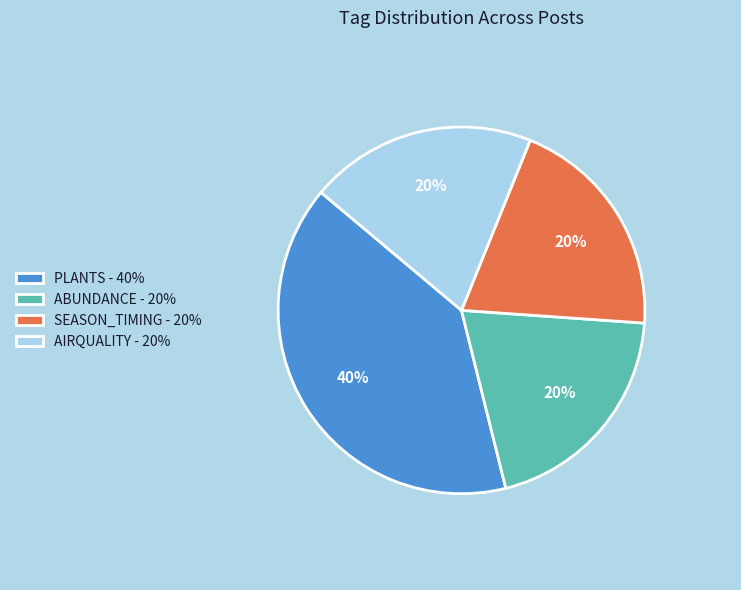

True or false: PLANTS - 40% accounts for 40% of the total.

True